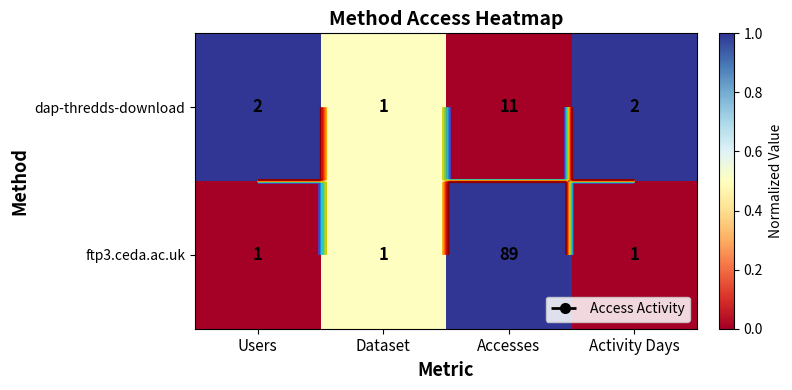

Is it true that ftp3.ceda.ac.uk equals 0.7 at Activity Days?

False